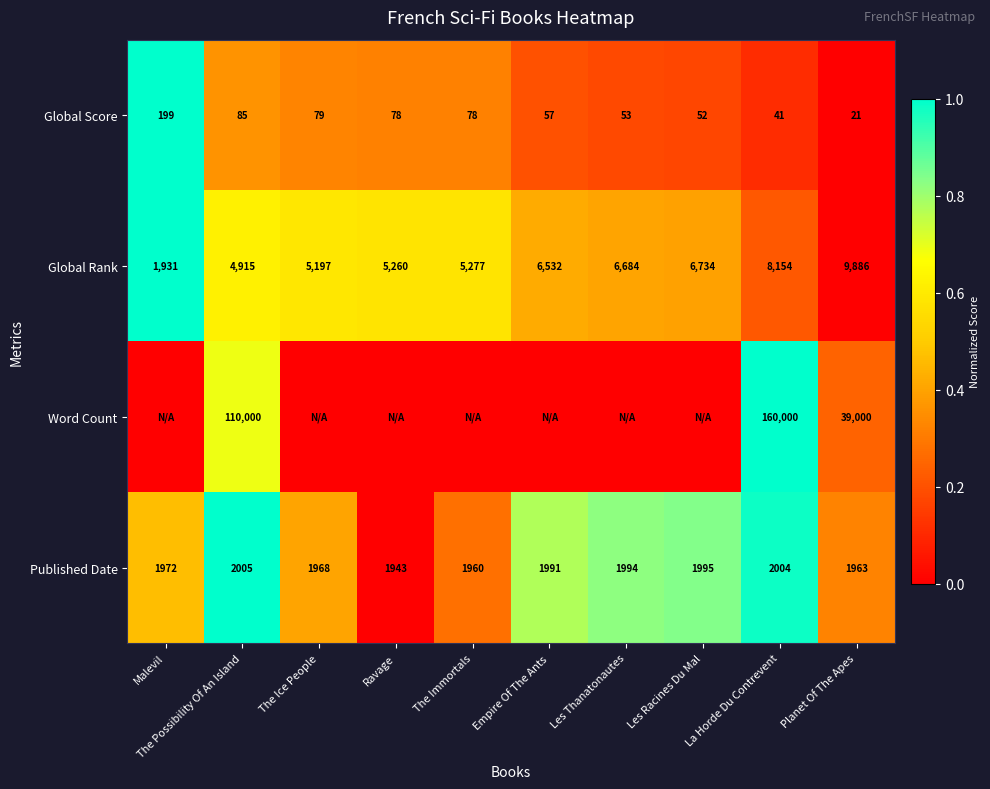

What is the difference between the maximum and second lowest values in the Global Score series?

158